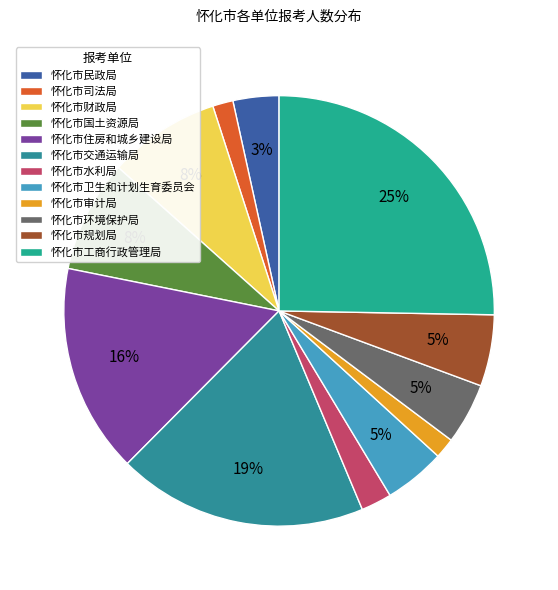

How many segments does this pie chart have?

12